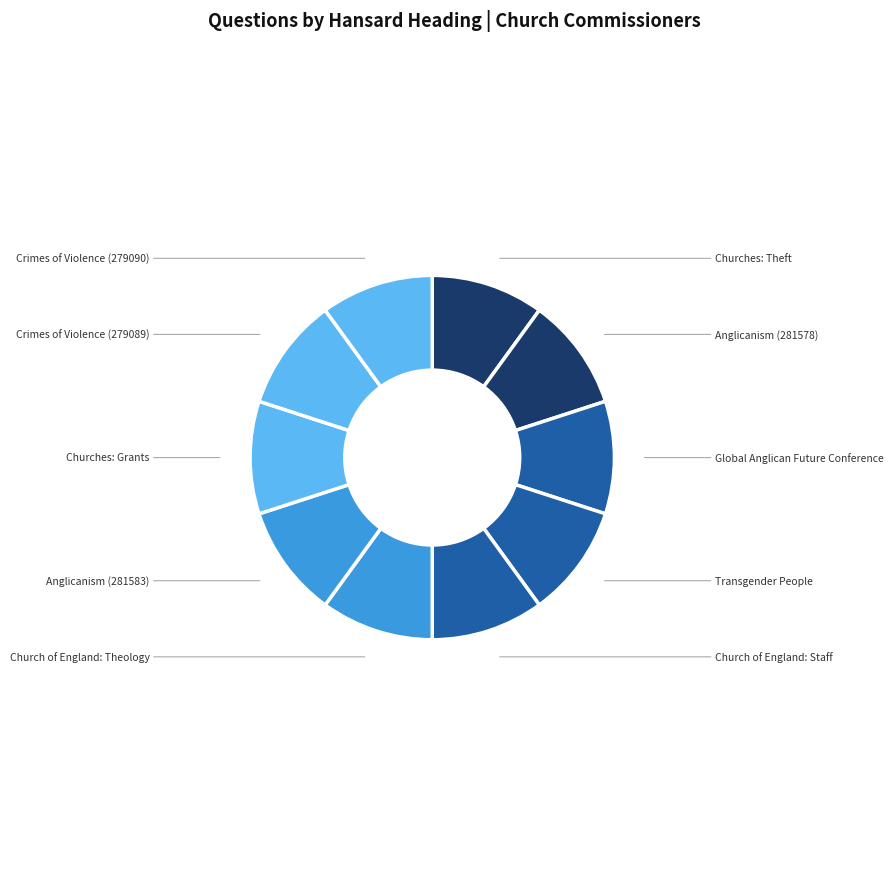

Is the sum of Transgender People and Churches: Theft greater than half?

No